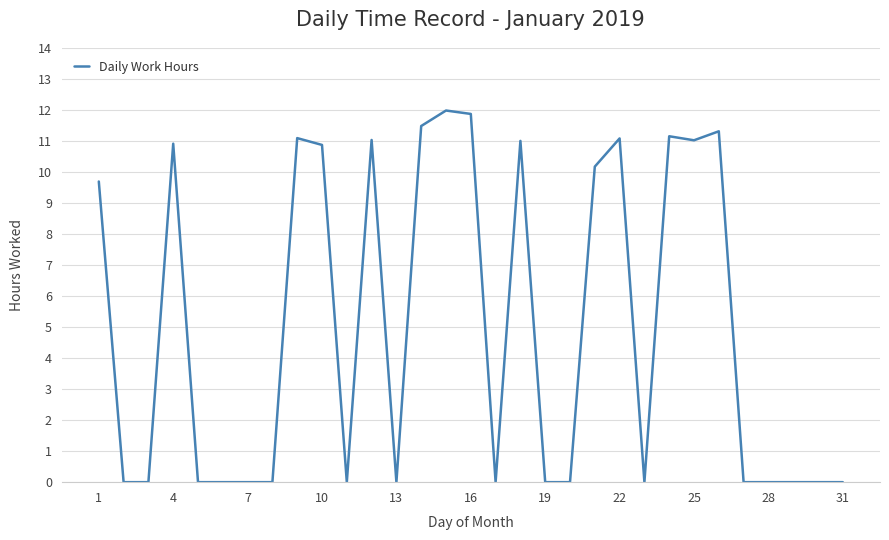

What is the greatest value displayed?

12.0